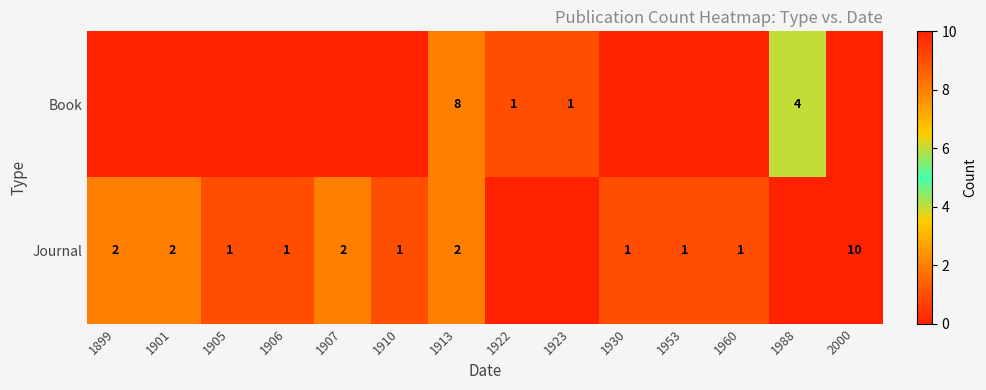

Is the value of Journal at 1910 greater than the value of Book at 1913?

No